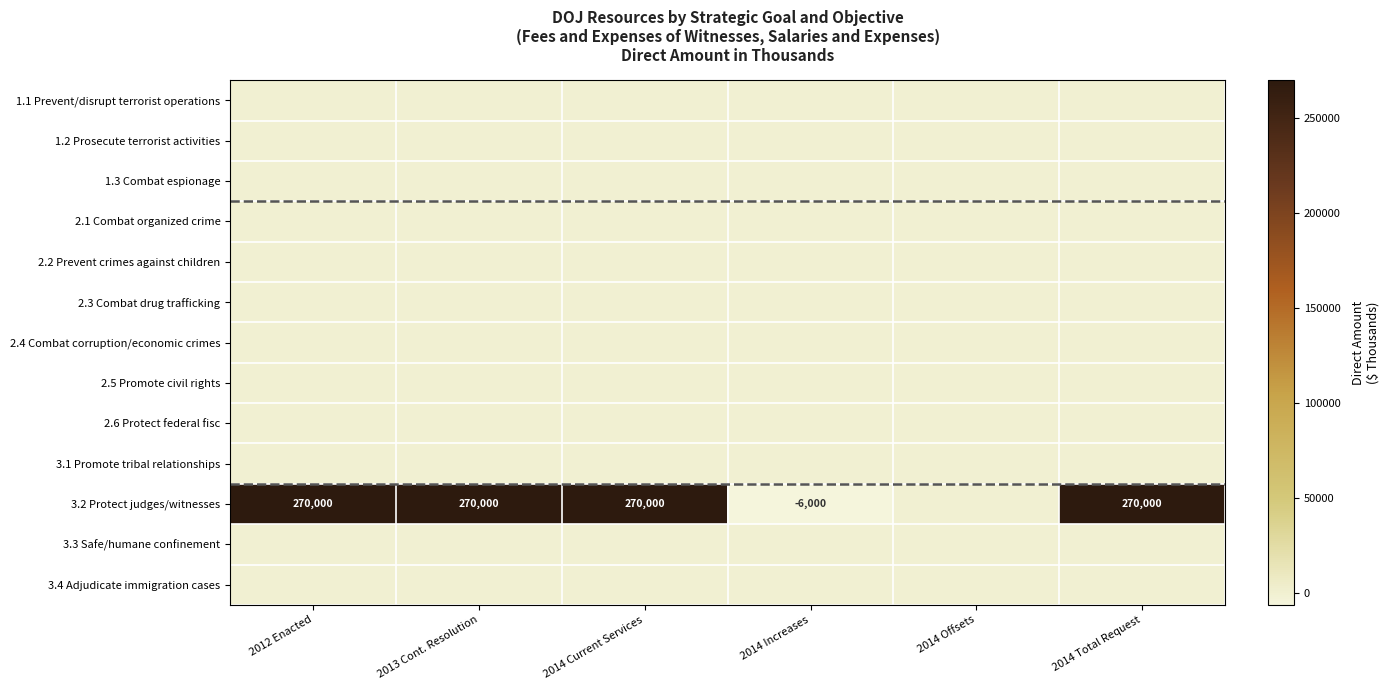

Which category has the highest value across all series?

2012 Enacted